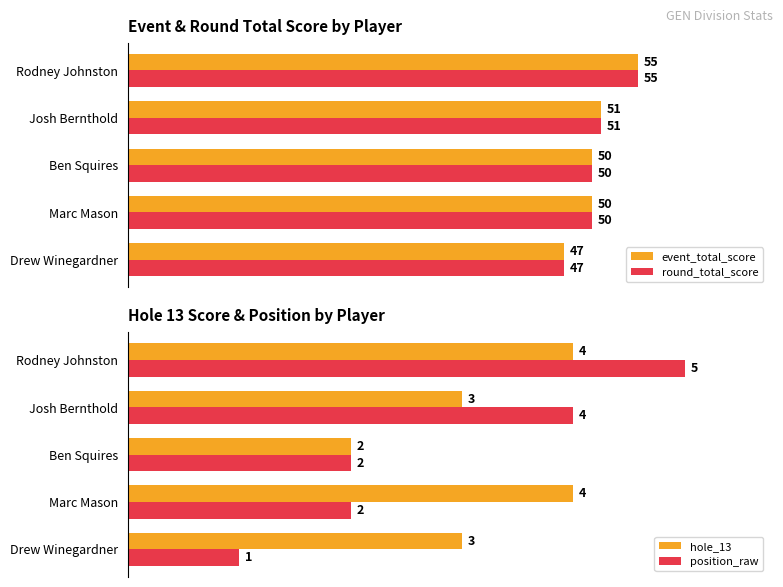

What are all the series names shown in the legend?

event_total_score, round_total_score, hole_13, position_raw